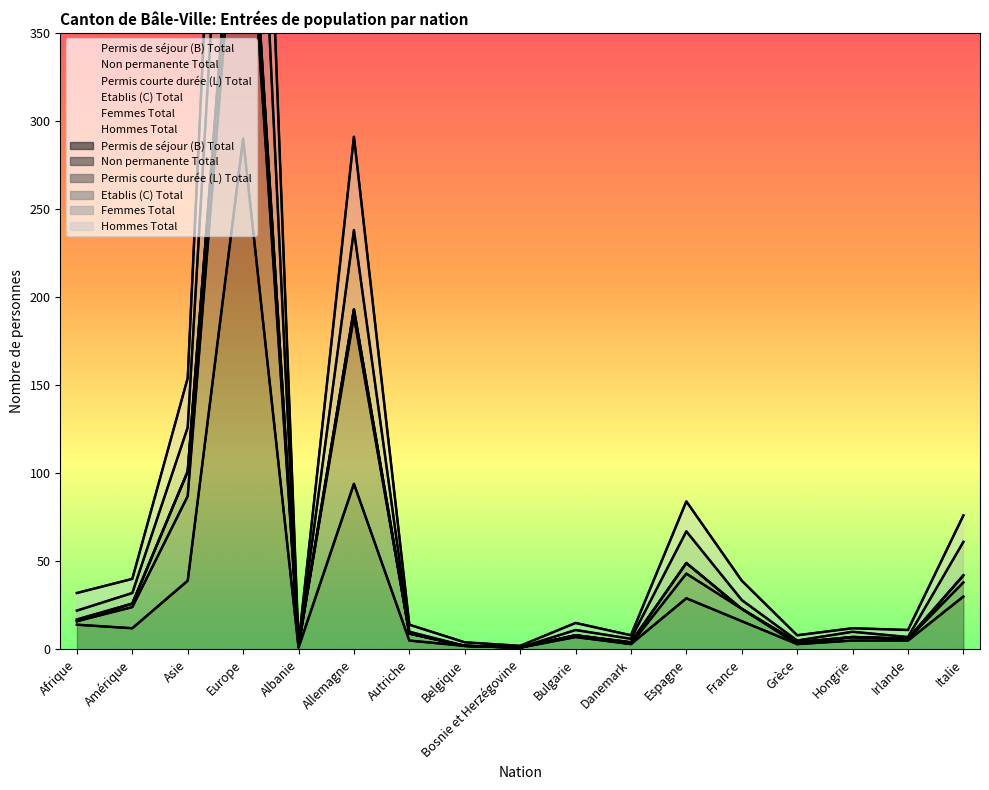

Which series has the largest total across all categories?

Hommes Total